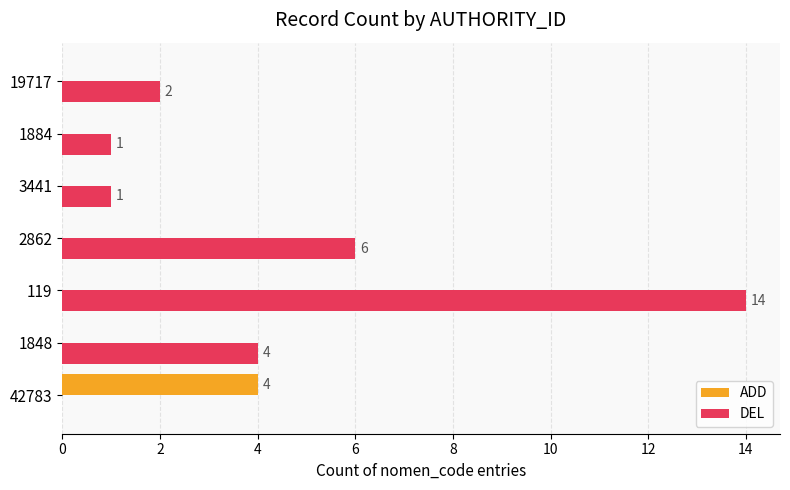

Between 1848 and 119, which series saw the biggest shift?

DEL